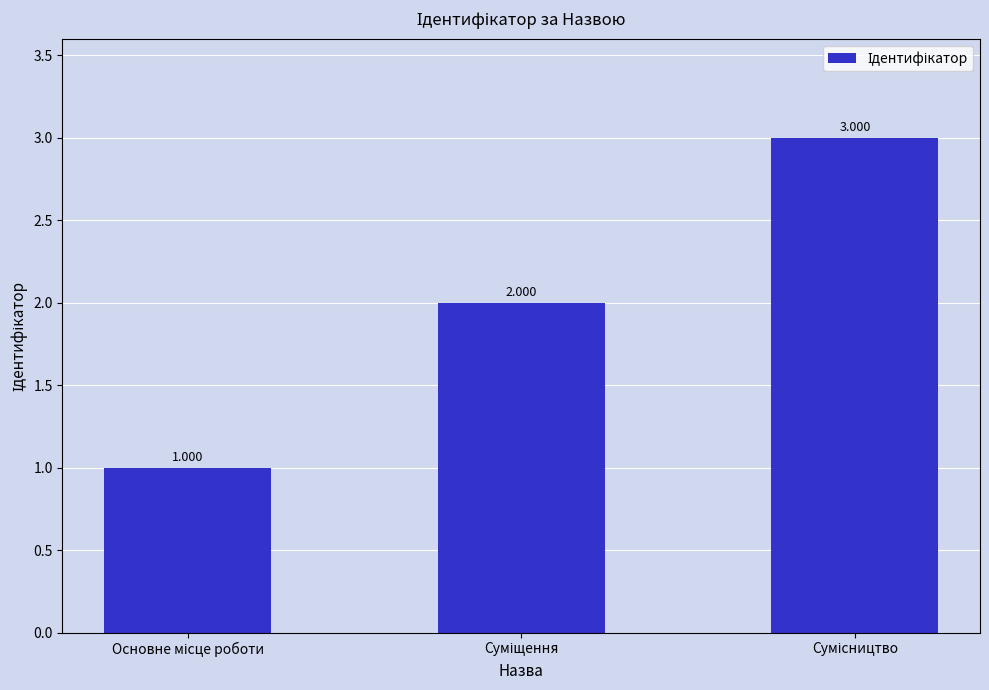

Are the bars horizontal?

No